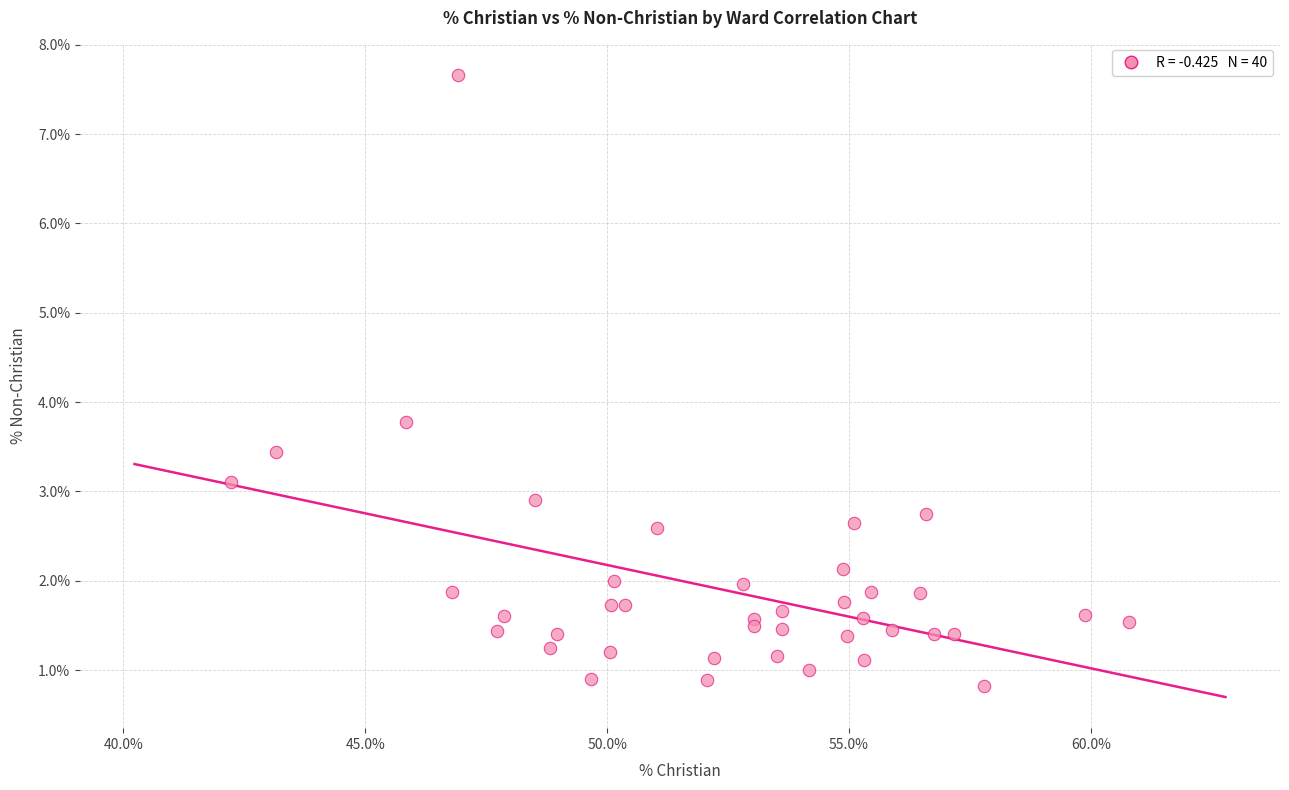

What Y value in the scatter plot is closest to 4?

3.8